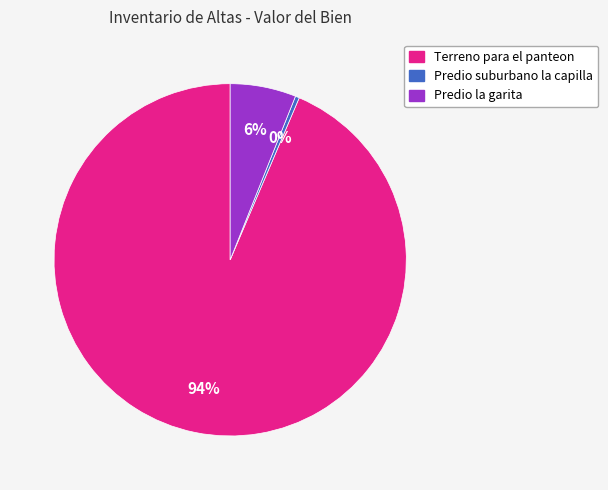

What percentage is the Predio la garita slice, to the nearest percent?

6%